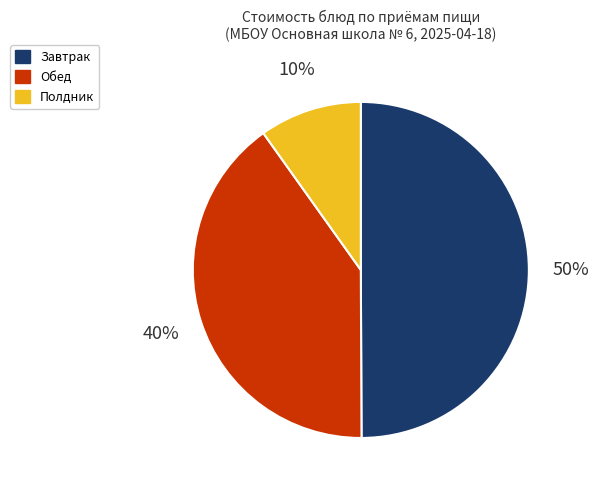

Rank the categories by value from lowest to highest.

Полдник, Обед, Завтрак